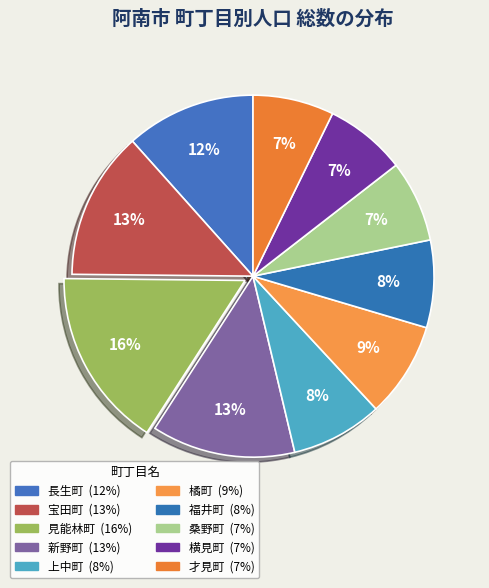

How many segments does this pie chart have?

10